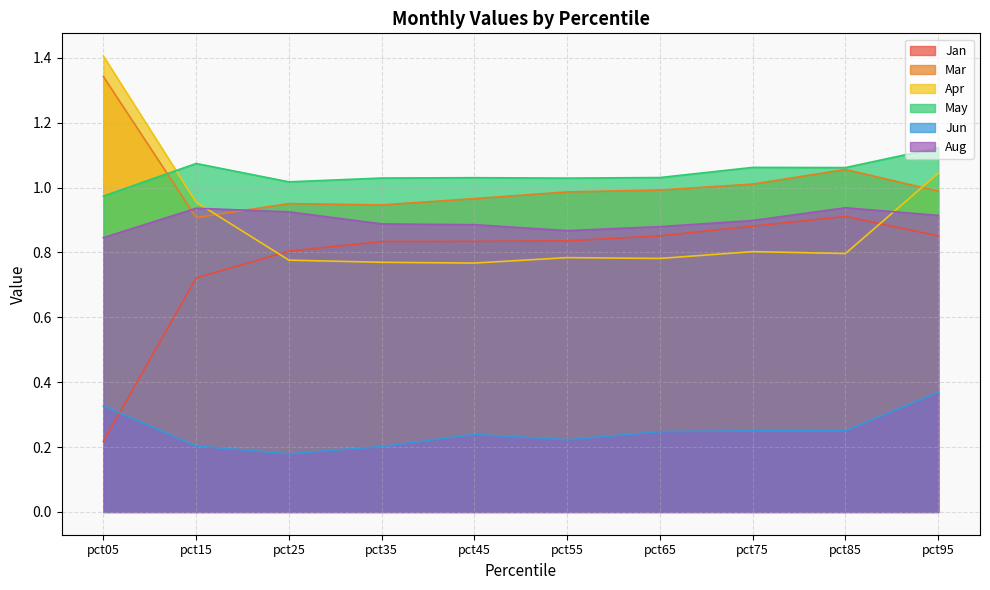

What is the total value across all series at pct25?

4.7